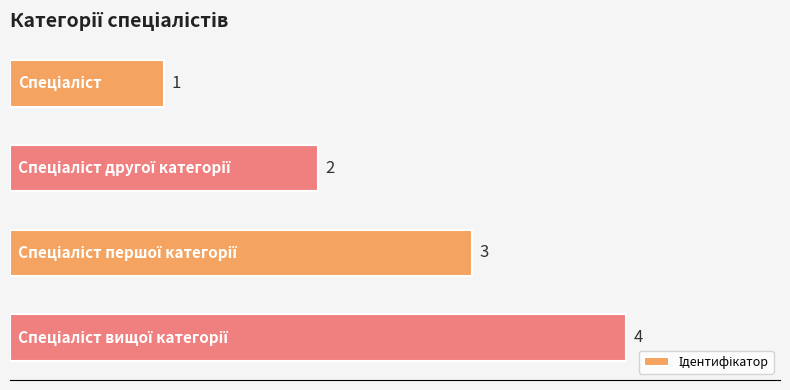

What is the sum of all values?

10